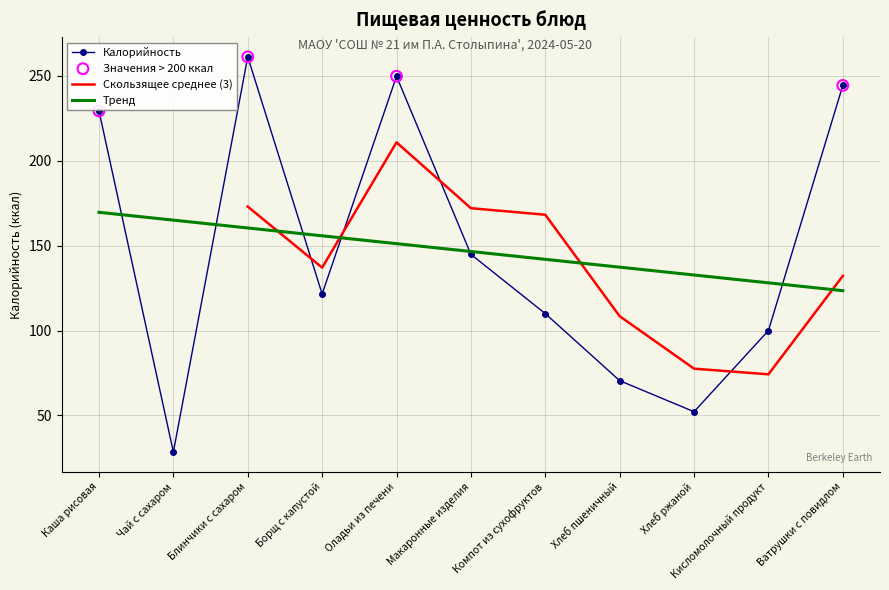

Which series has the largest total across all categories?

Калорийность